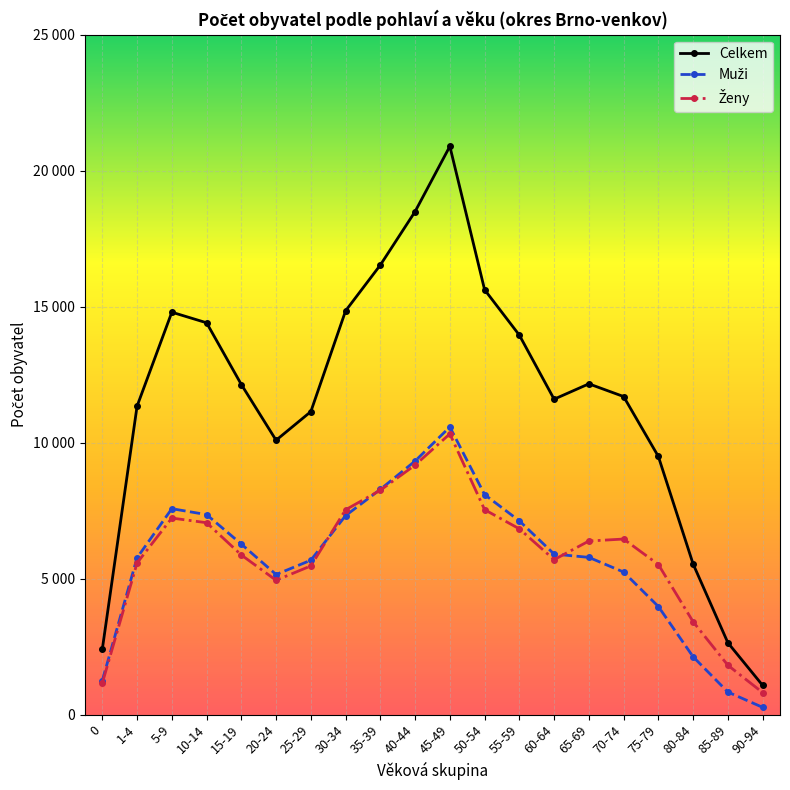

What is the difference between the maximum and minimum values in the Celkem series?

19821